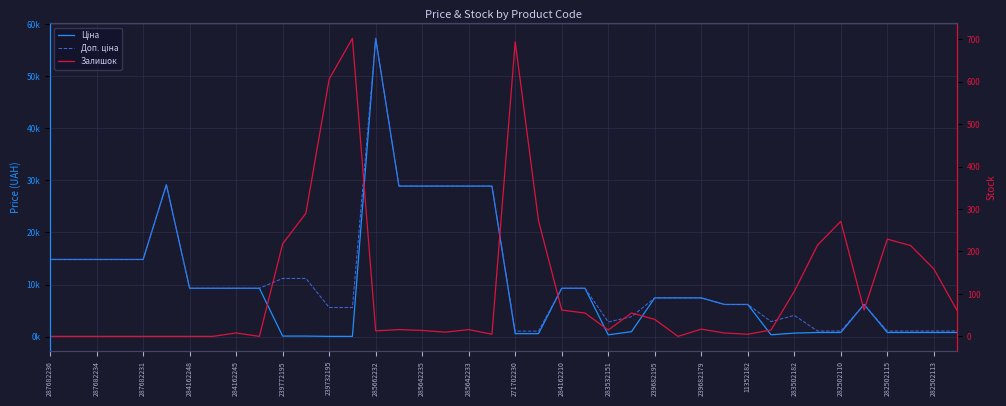

How many values in the Ціна series exceed 7444?

21